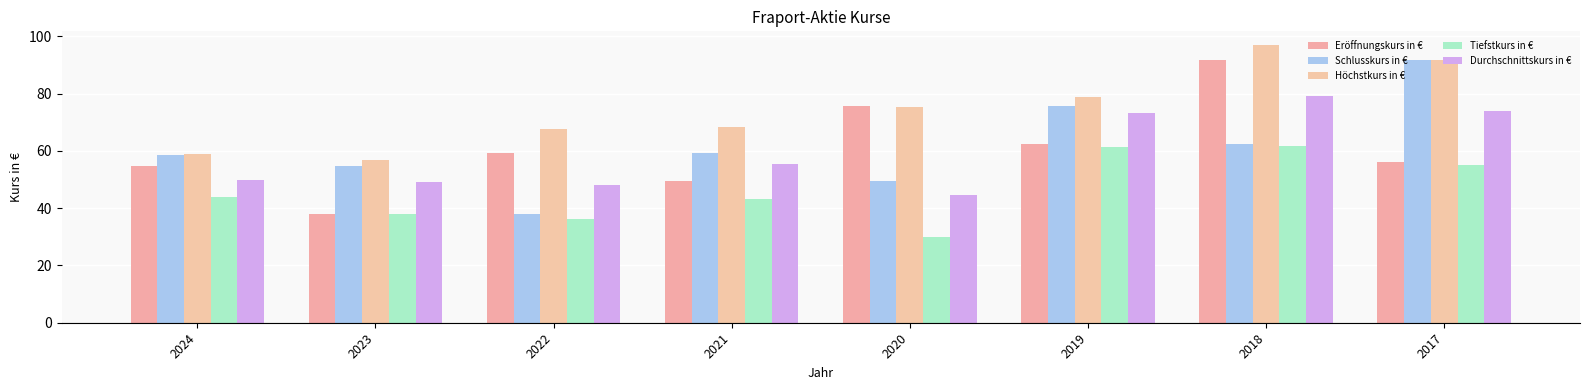

What is the difference between the second highest and second lowest values in the Schlusskurs in € series?

26.4